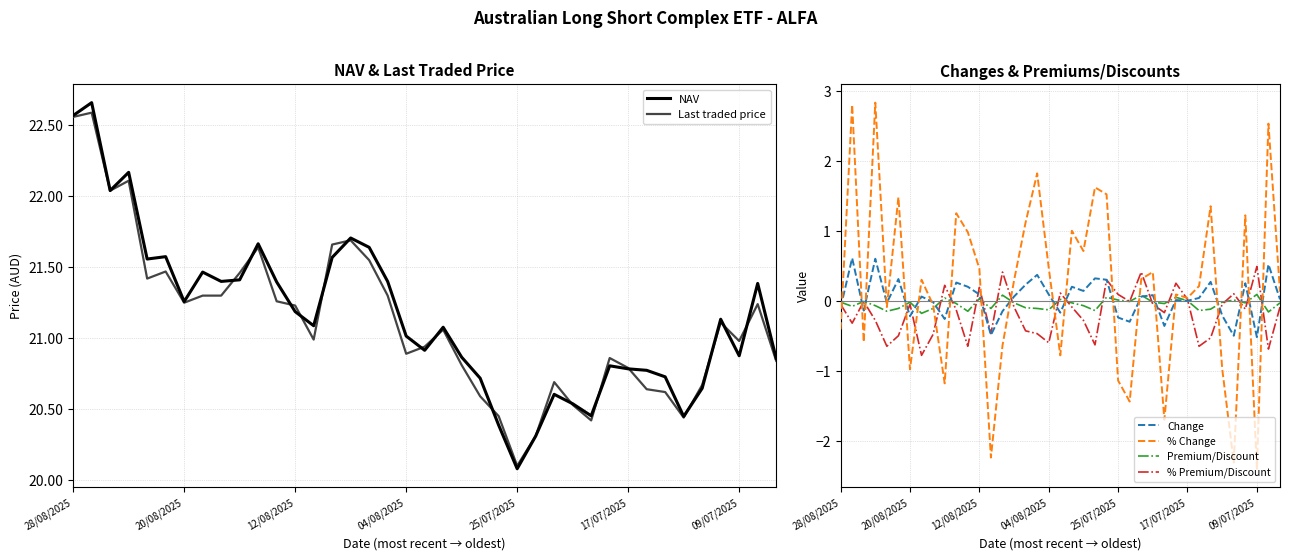

How many lines are shown in the chart?

6